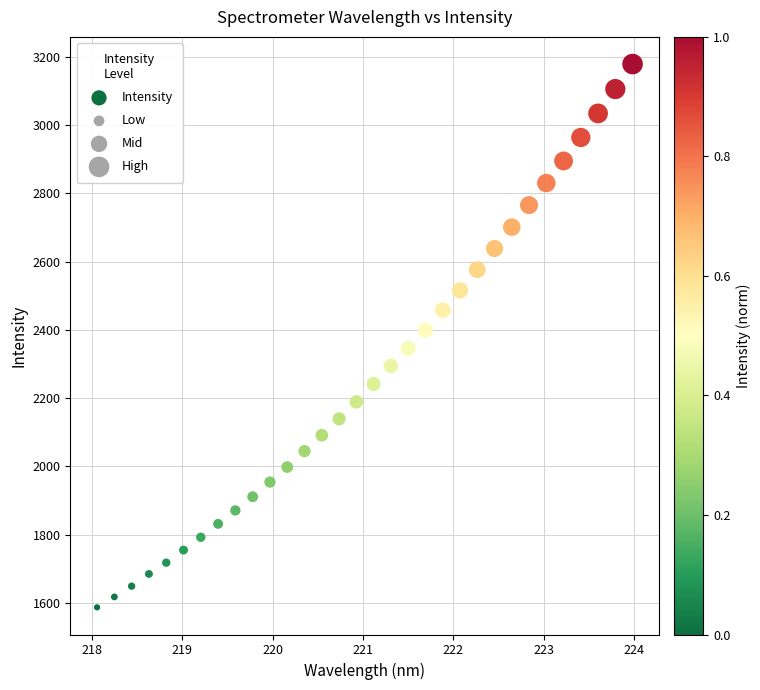

What is the range of Y values (max minus min)?

1591.7